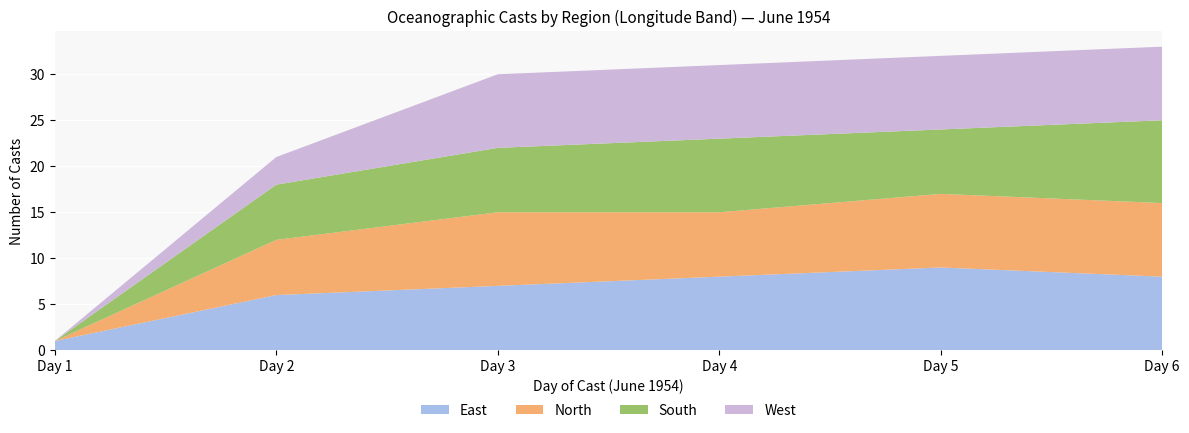

What is the highest value of the East series?

9